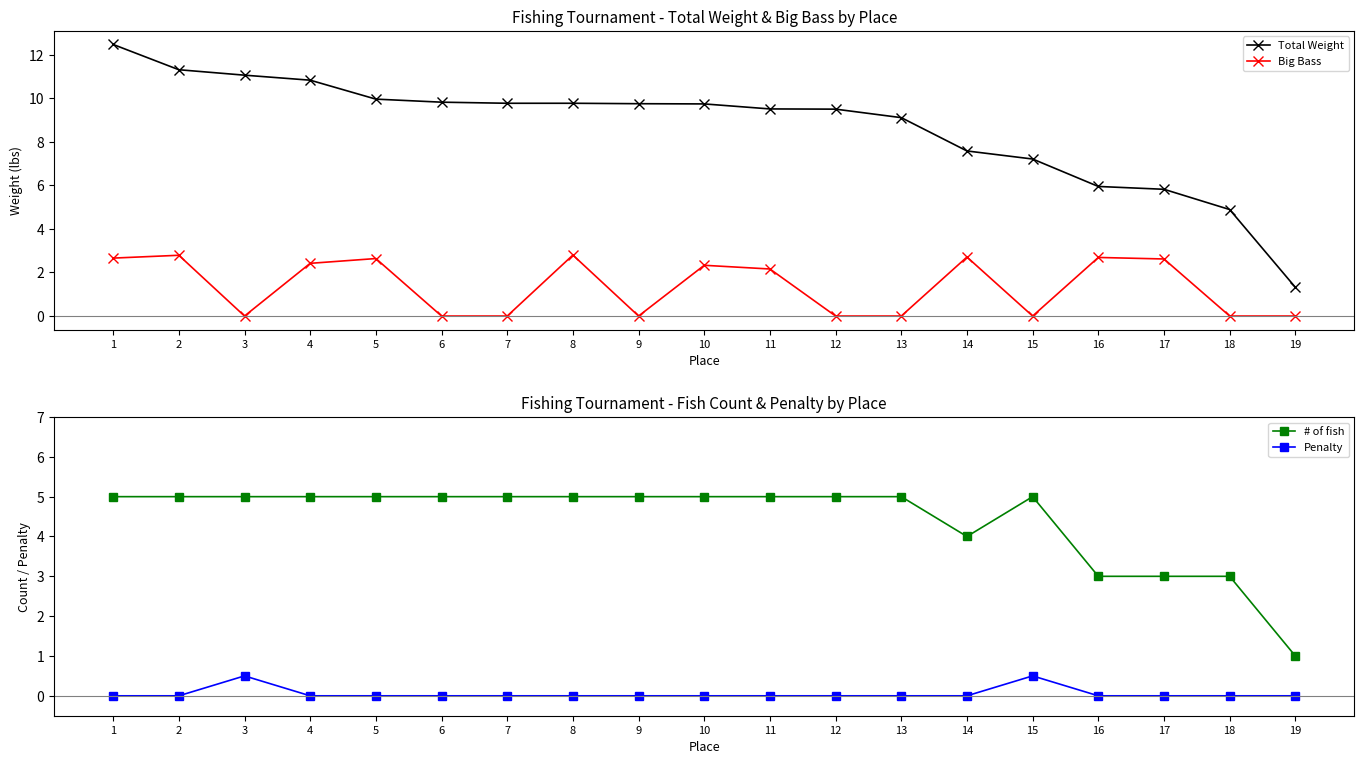

Is it true that Penalty equals -0.2 at 4?

False